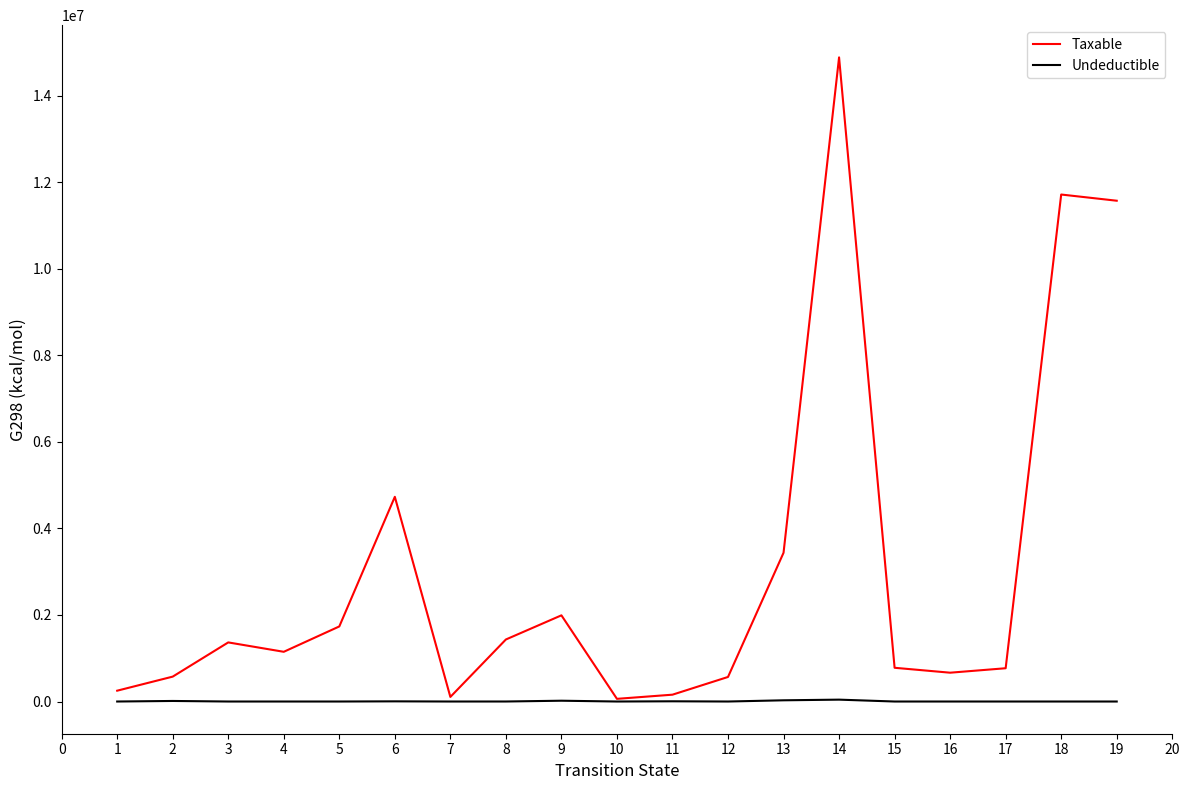

The value of Taxable at 9 is 871394.5. True or false?

False